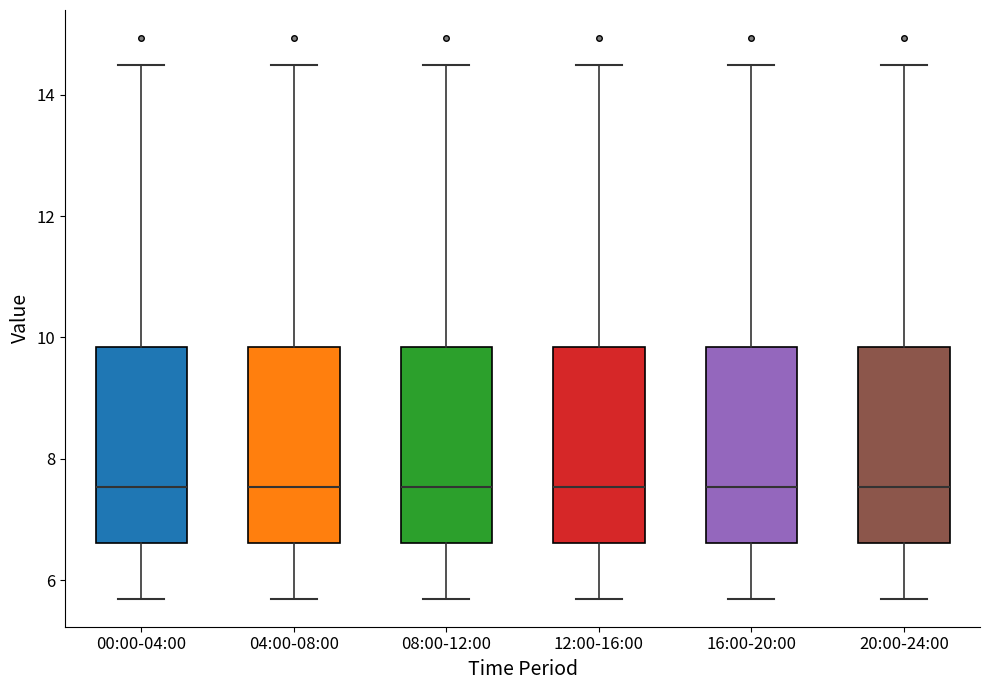

Reading left to right, transcribe this box plot: for each box, give where its median line is, the range the box spans, and where its two whiskers end, as read against the y-axis. The values are not printed on the chart, so give them approximately, as read against the axis.

00:00-04:00: median 7.6, box 6.6 to 9.8, whiskers 5.8 to 14.4
04:00-08:00: median 7.6, box 6.6 to 9.8, whiskers 5.8 to 14.4
08:00-12:00: median 7.6, box 6.6 to 9.8, whiskers 5.8 to 14.4
12:00-16:00: median 7.6, box 6.6 to 9.8, whiskers 5.8 to 14.4
16:00-20:00: median 7.6, box 6.6 to 9.8, whiskers 5.8 to 14.4
20:00-24:00: median 7.6, box 6.6 to 9.8, whiskers 5.8 to 14.4